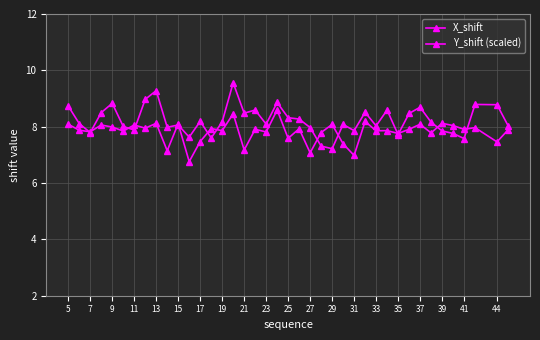

How many lines are shown in the chart?

2